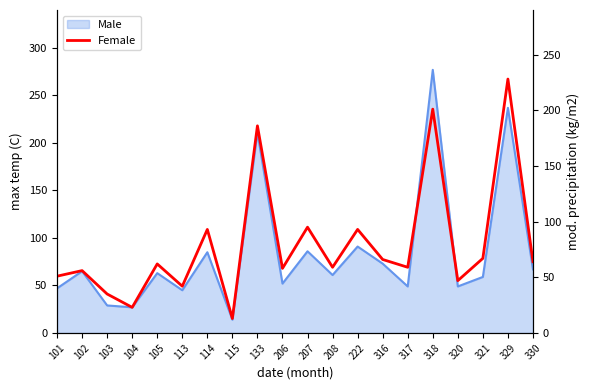

True or false: the data shows 50 at 103.

False